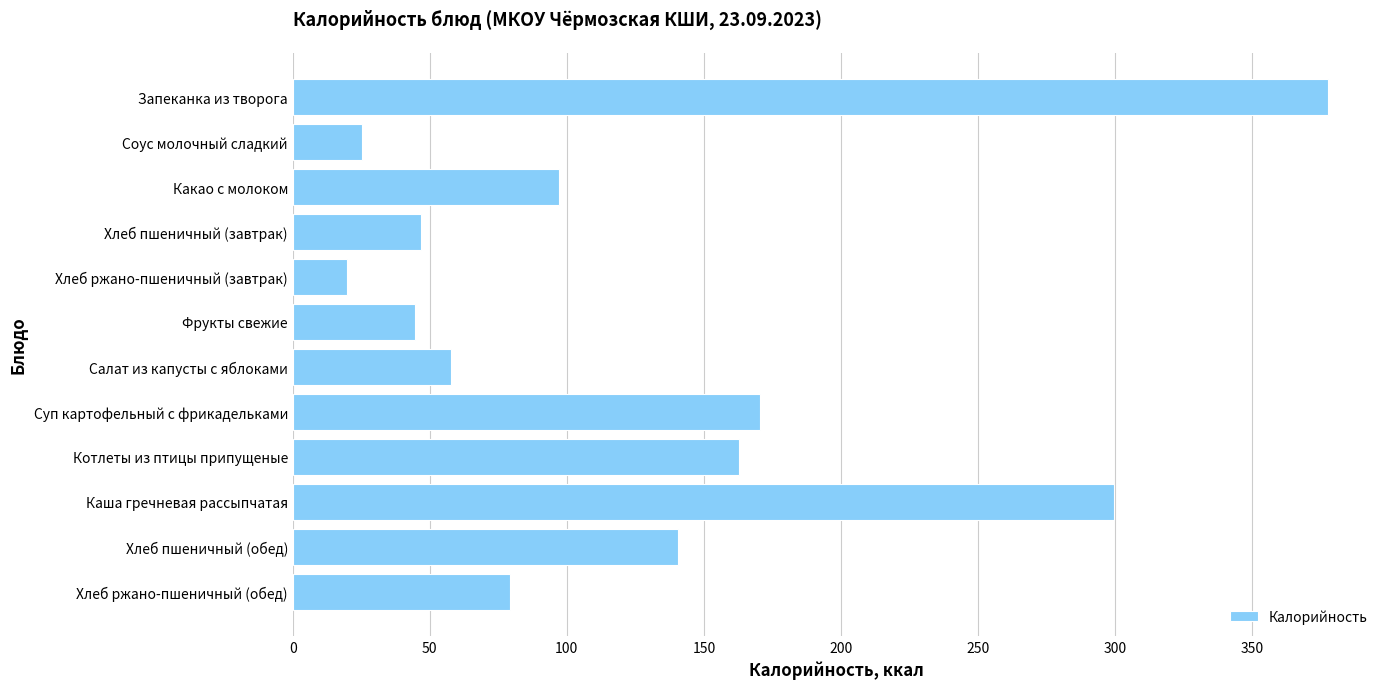

How many bars are there in total?

12